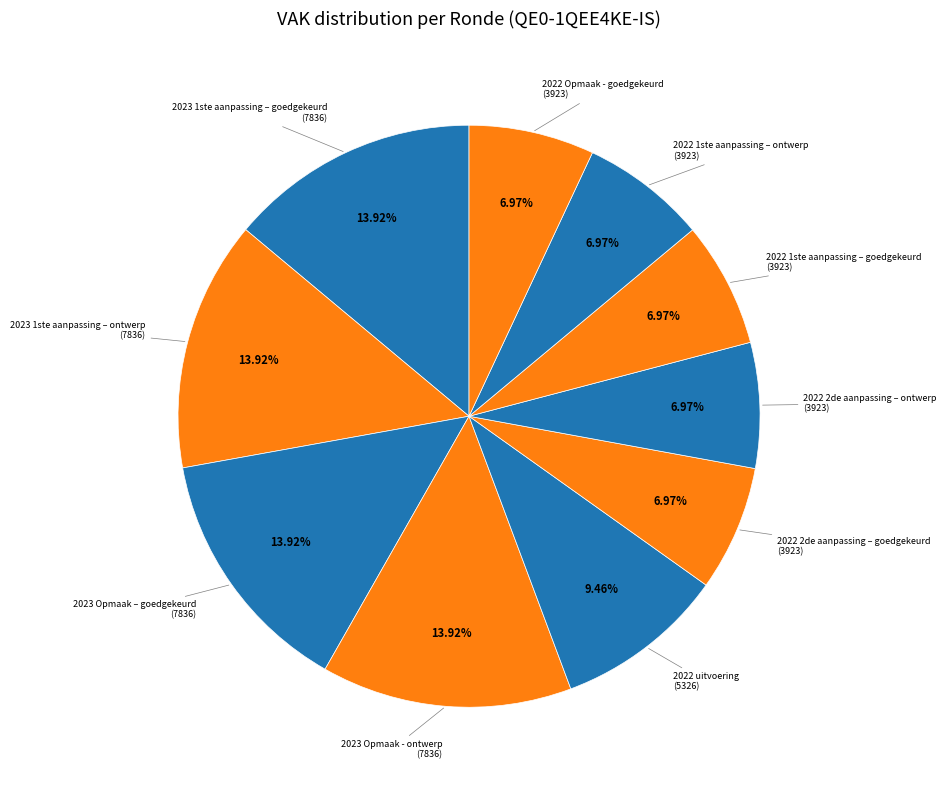

What is the smallest slice in the pie chart?

2022 2de aanpassing – goedgekeurd